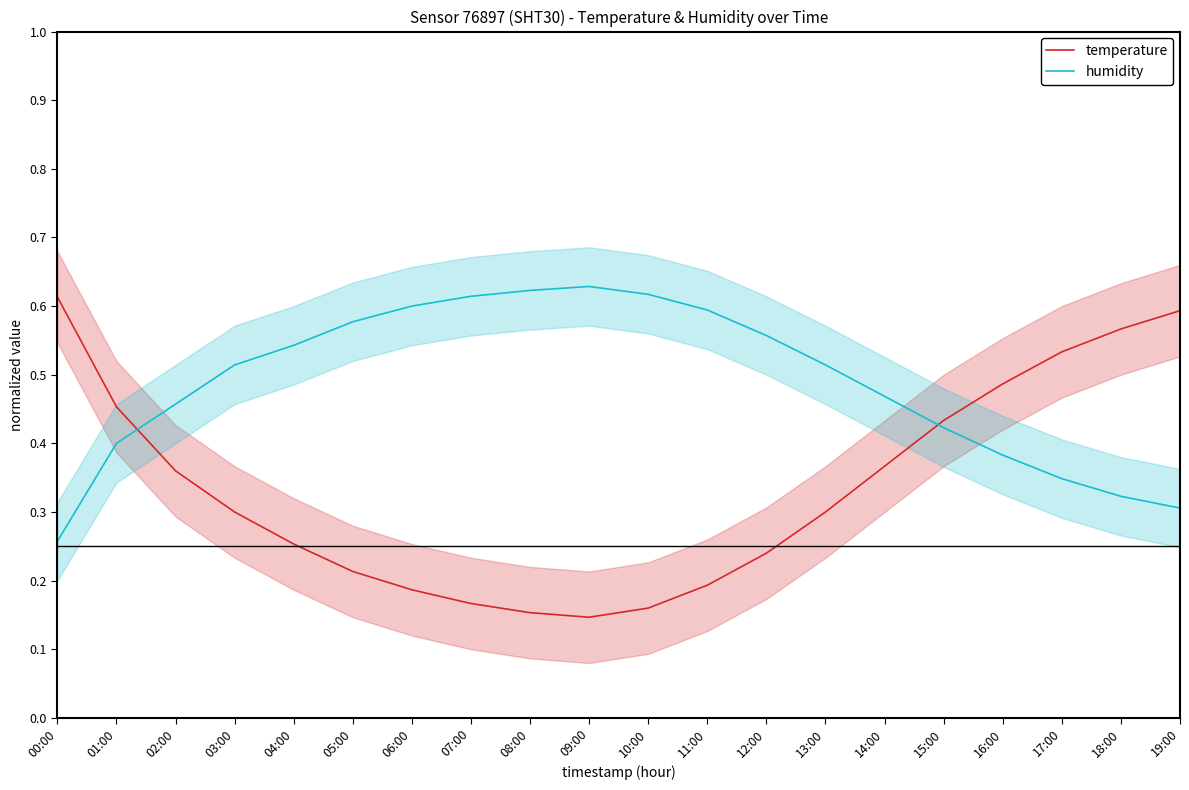

Between 14:00 and 01:00, which is larger?

01:00